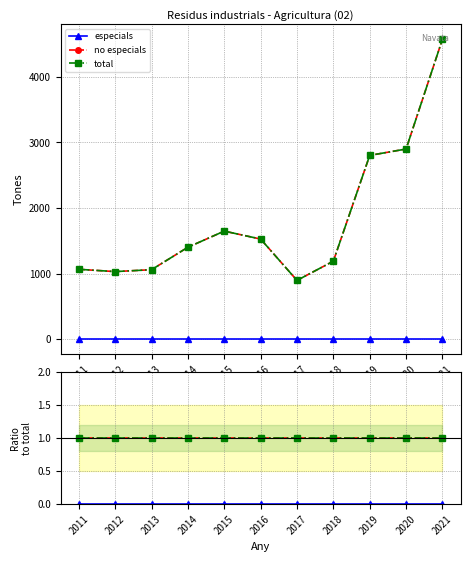

True or false: no especials and especials intersect in this chart.

False